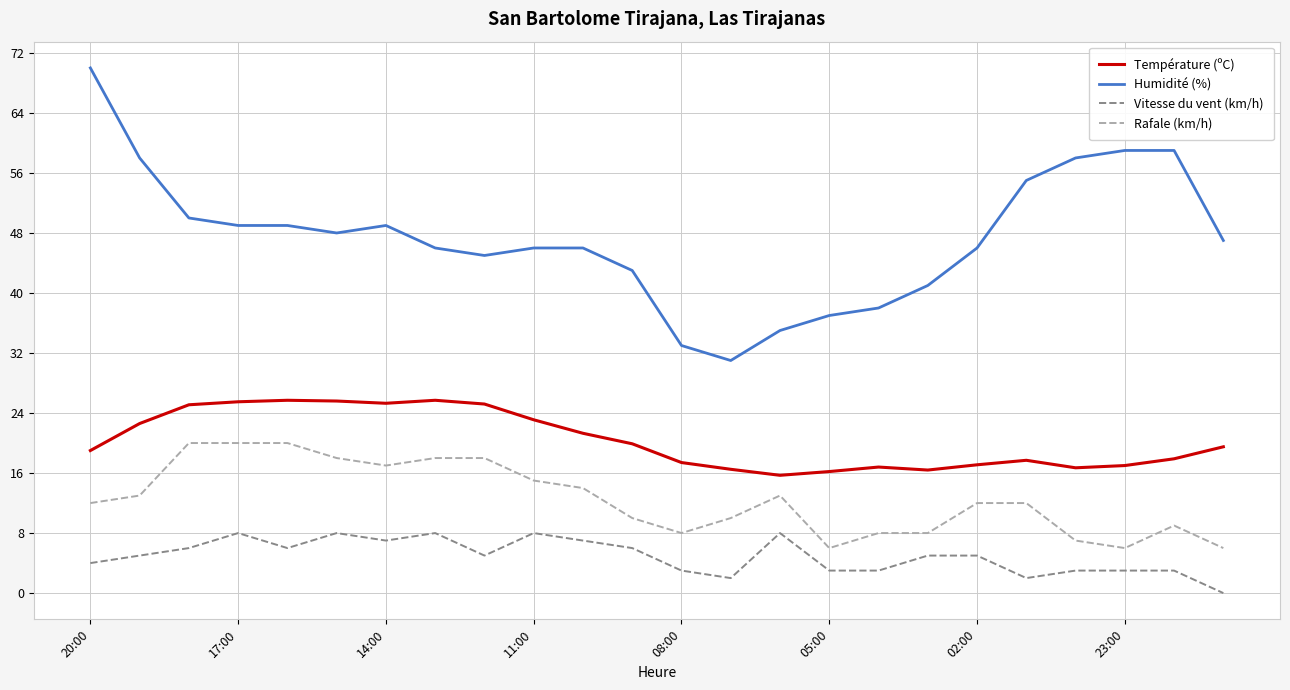

What is the difference between the maximum and minimum values in the Humidité (%) series?

39.0